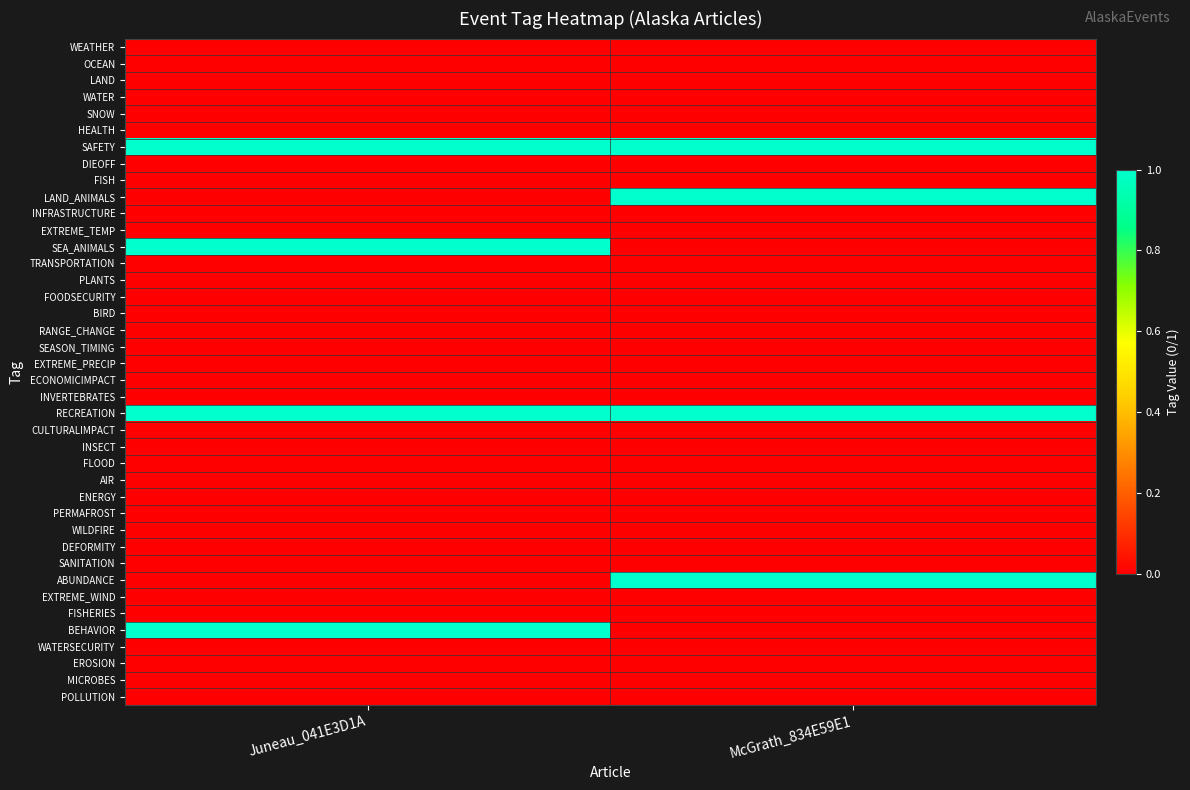

Rank the series by their maximum value, from highest to lowest.

SAFETY, LAND_ANIMALS, SEA_ANIMALS, RECREATION, ABUNDANCE, BEHAVIOR, WEATHER, OCEAN, LAND, WATER, SNOW, HEALTH, DIEOFF, FISH, INFRASTRUCTURE, EXTREME_TEMP, TRANSPORTATION, PLANTS, FOODSECURITY, BIRD, RANGE_CHANGE, SEASON_TIMING, EXTREME_PRECIP, ECONOMICIMPACT, INVERTEBRATES, CULTURALIMPACT, INSECT, FLOOD, AIR, ENERGY, PERMAFROST, WILDFIRE, DEFORMITY, SANITATION, EXTREME_WIND, FISHERIES, WATERSECURITY, EROSION, MICROBES, POLLUTION